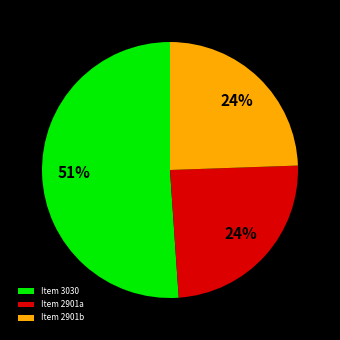

How many slices are in this pie chart?

3